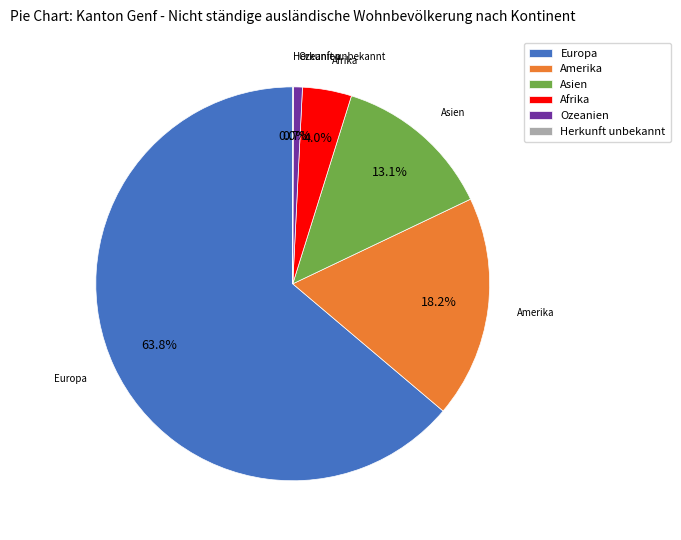

What is the largest slice in the pie chart?

Europa